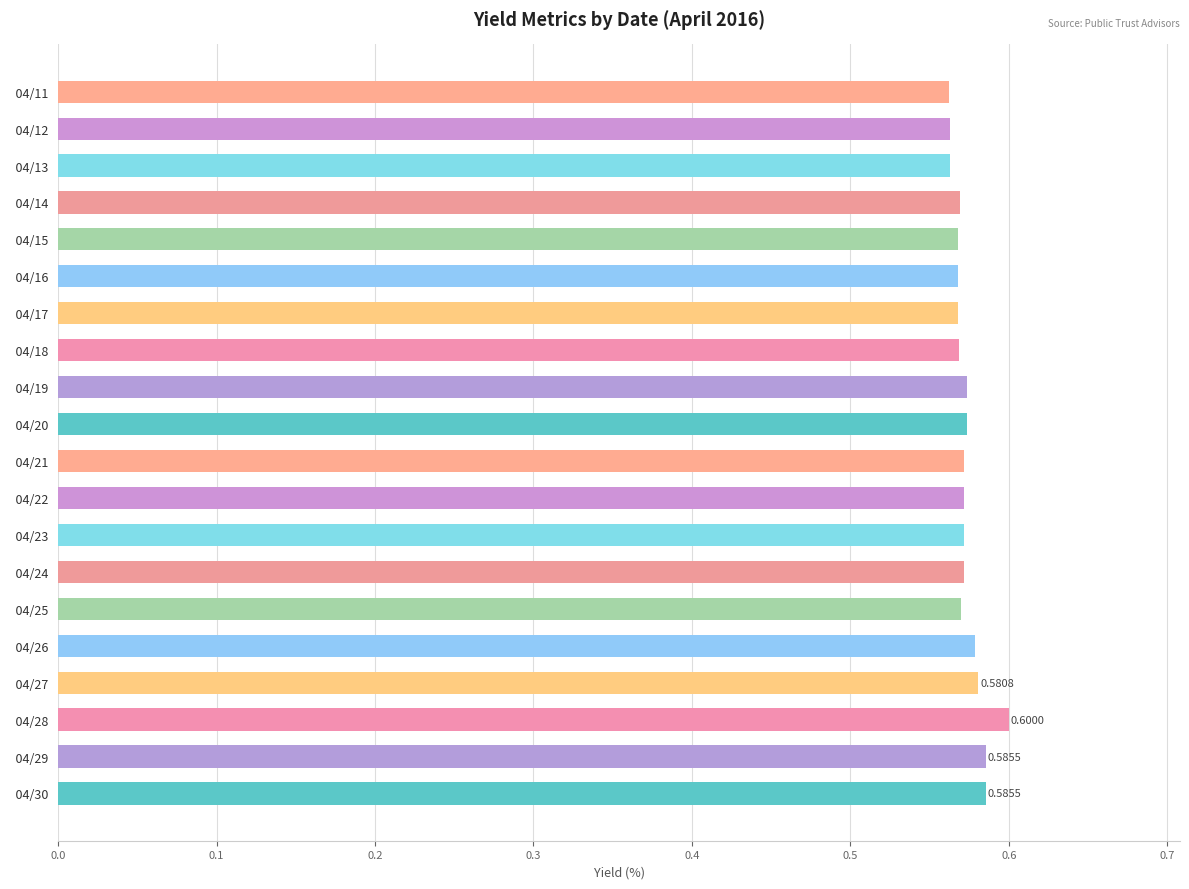

What is the sum of all values?

11.5